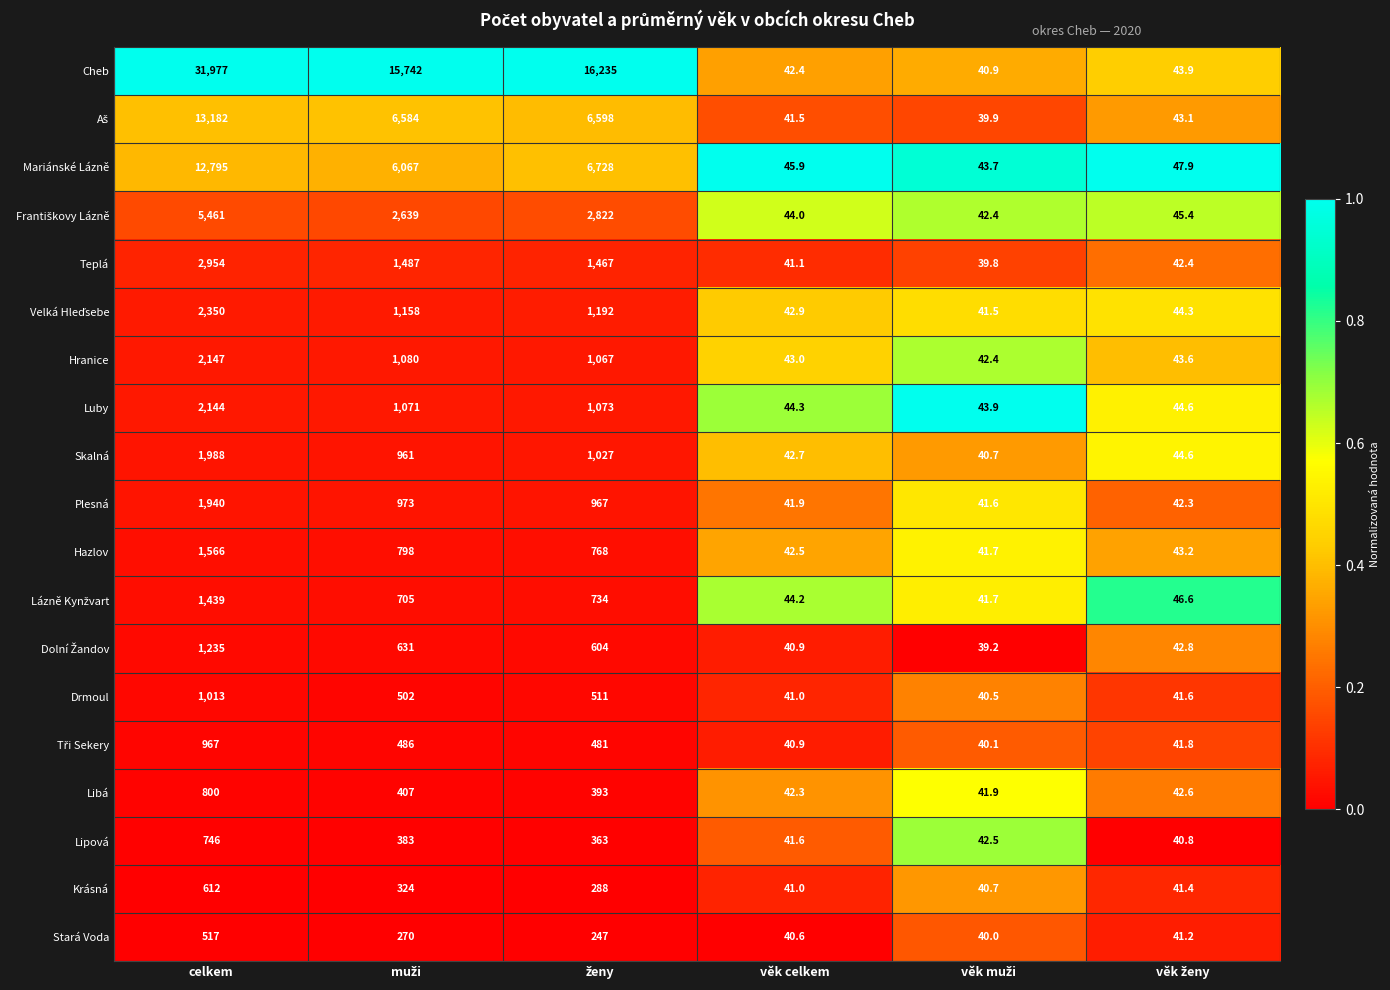

Which series has the widest spread of values?

Cheb